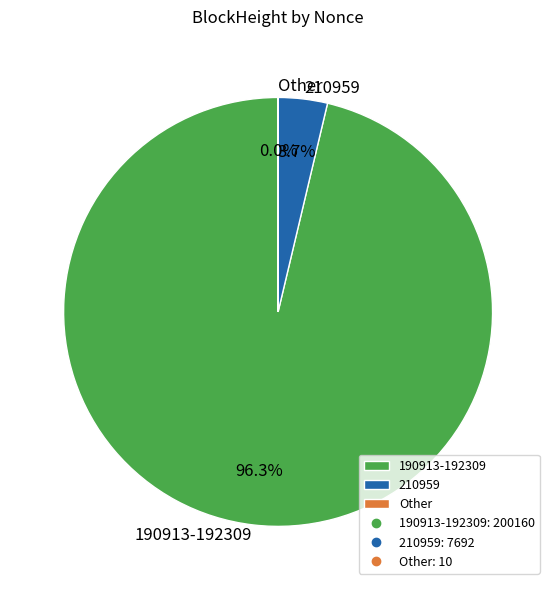

To the nearest percent, what is the difference between the largest and smallest slice percentages?

96%